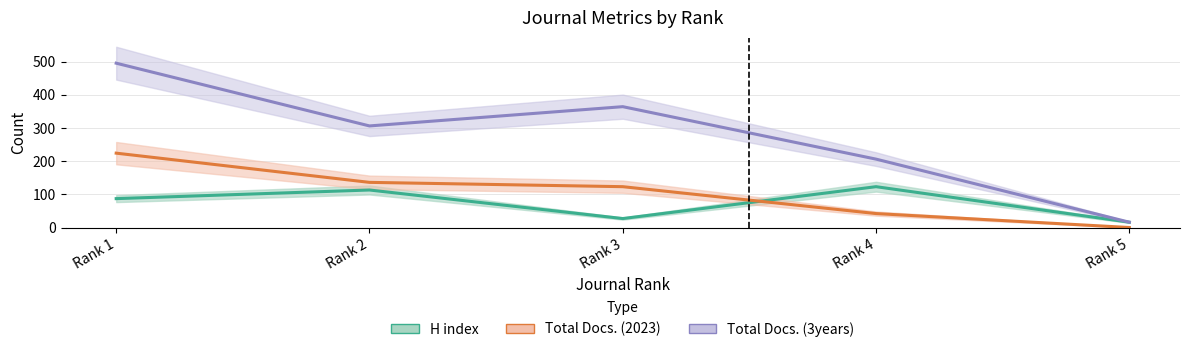

List the series in order of their overall mean, lowest first.

H index, Total Docs. (2023), Total Docs. (3years)